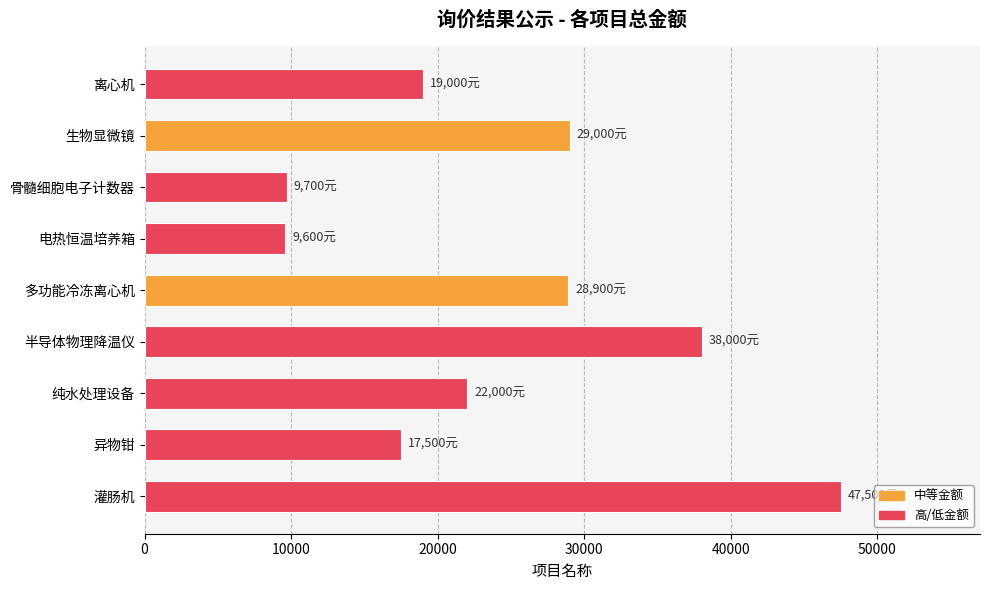

What is the ratio of the value at 多功能冷冻离心机 to the value at 纯水处理设备?

1.3